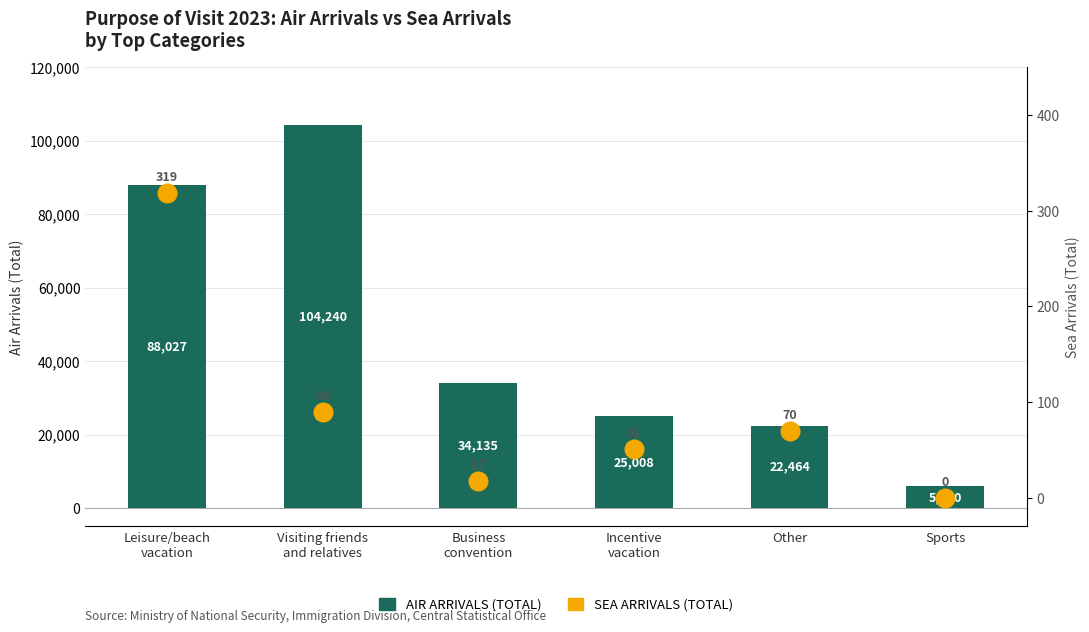

Which series contains the lowest Y value?

Sea Arrivals (Total)